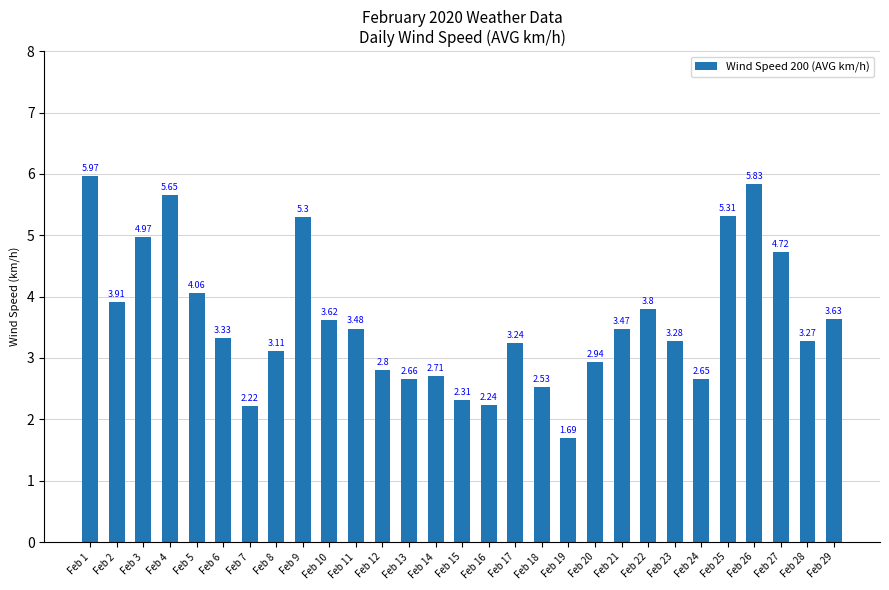

What is the sum of the values at Feb 16 and Feb 27?

7.0